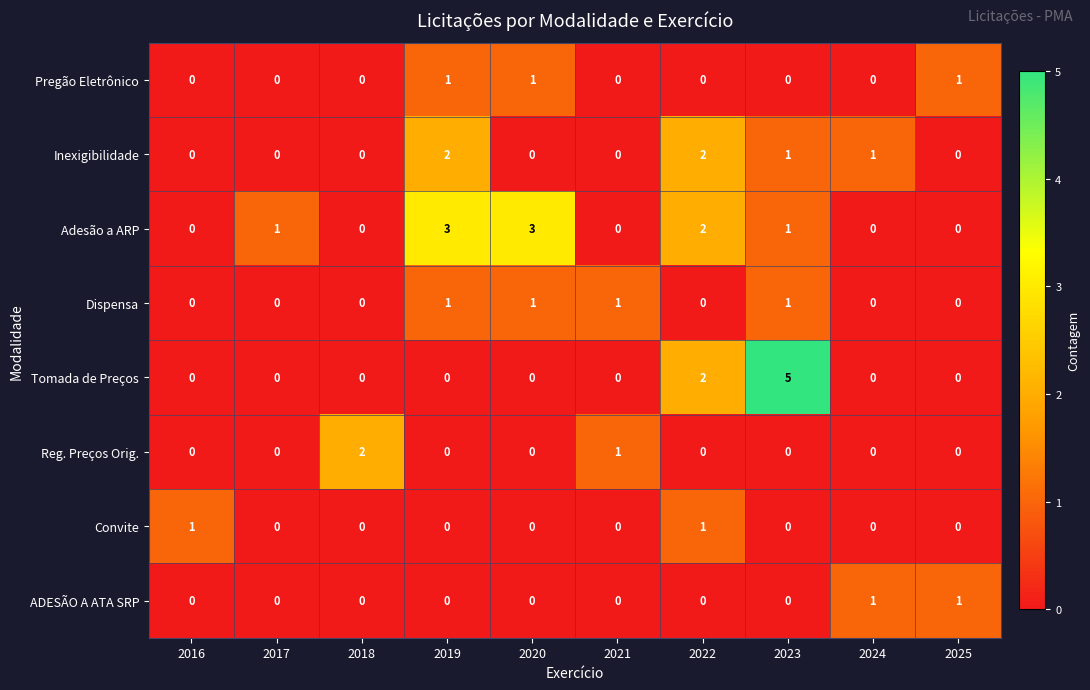

How many data points does each series have?

10